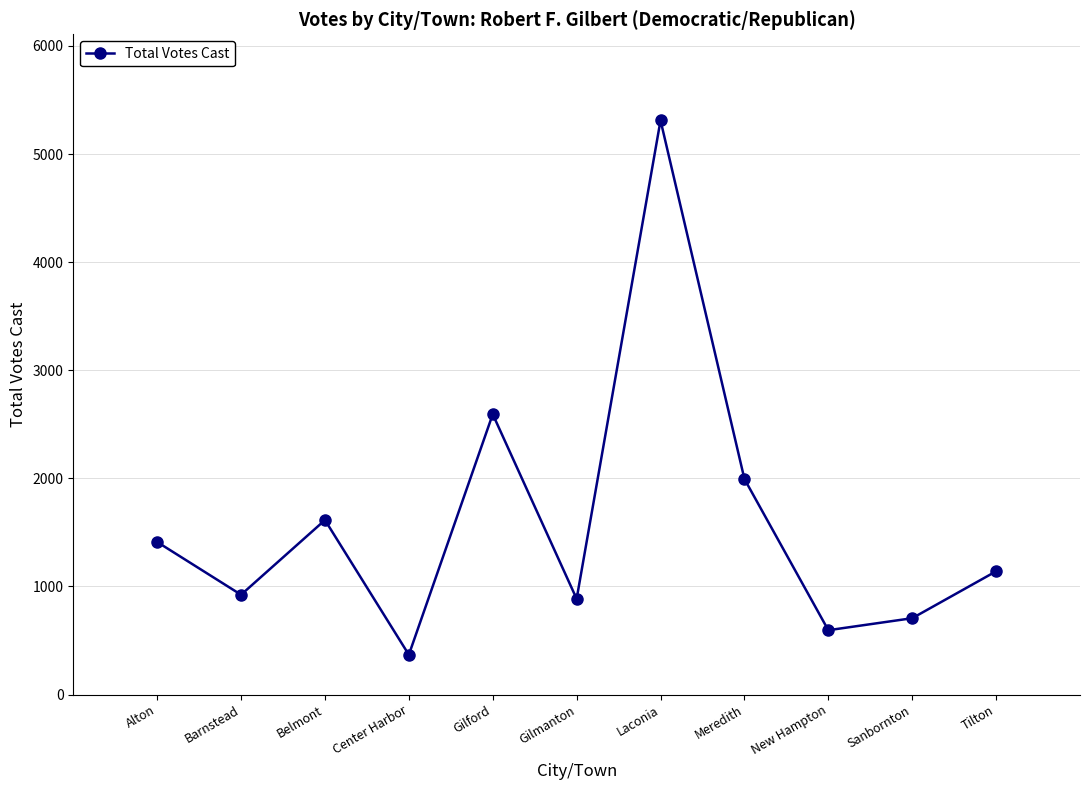

What is the ratio of the value at Alton to the value at Laconia?

0.3